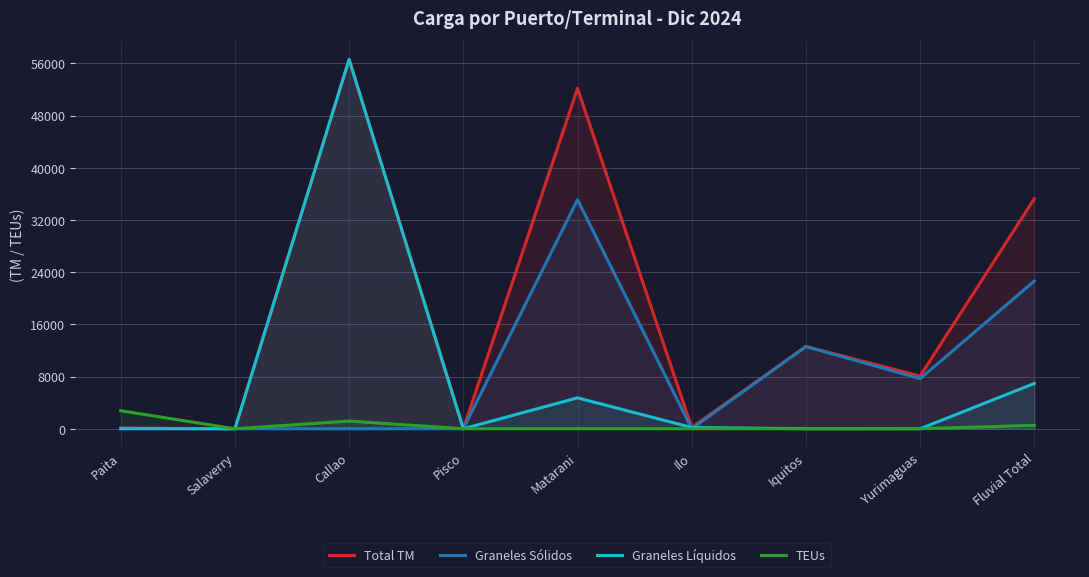

At which label does Graneles Sólidos reach its minimum?

Salaverry